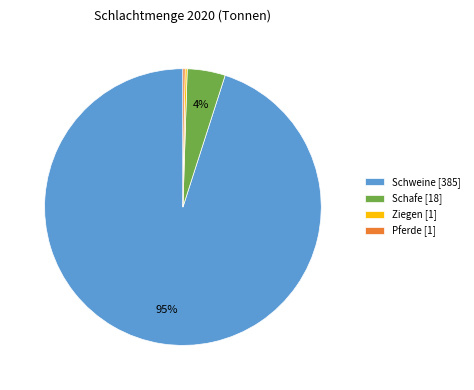

What percentage is the Schafe slice, to the nearest percent?

4%